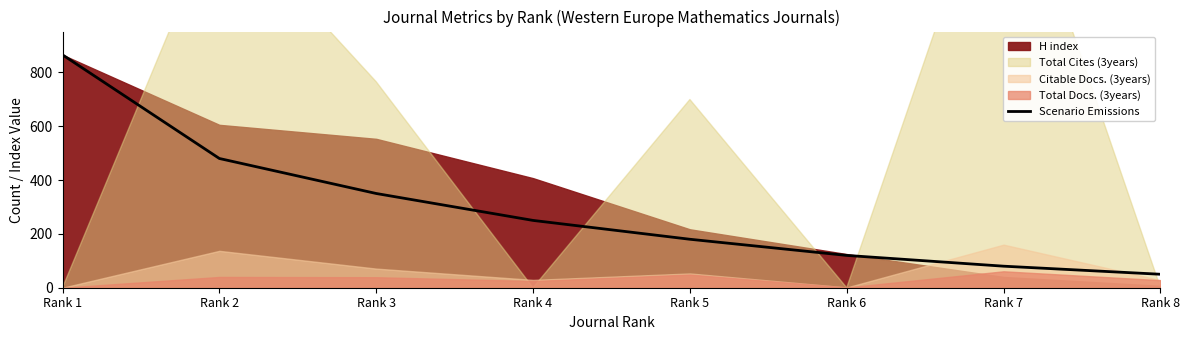

Which has a higher value, Rank 6 or Rank 5?

Rank 5